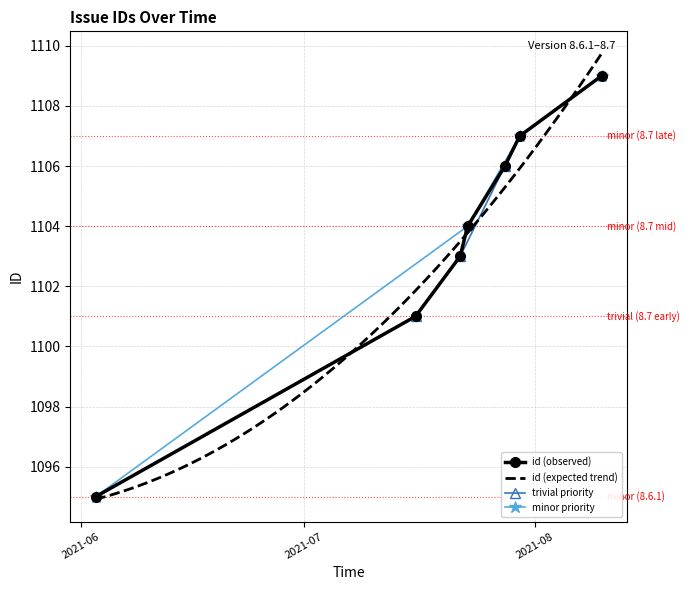

Which label corresponds to the largest value in the chart?

2021-08-10